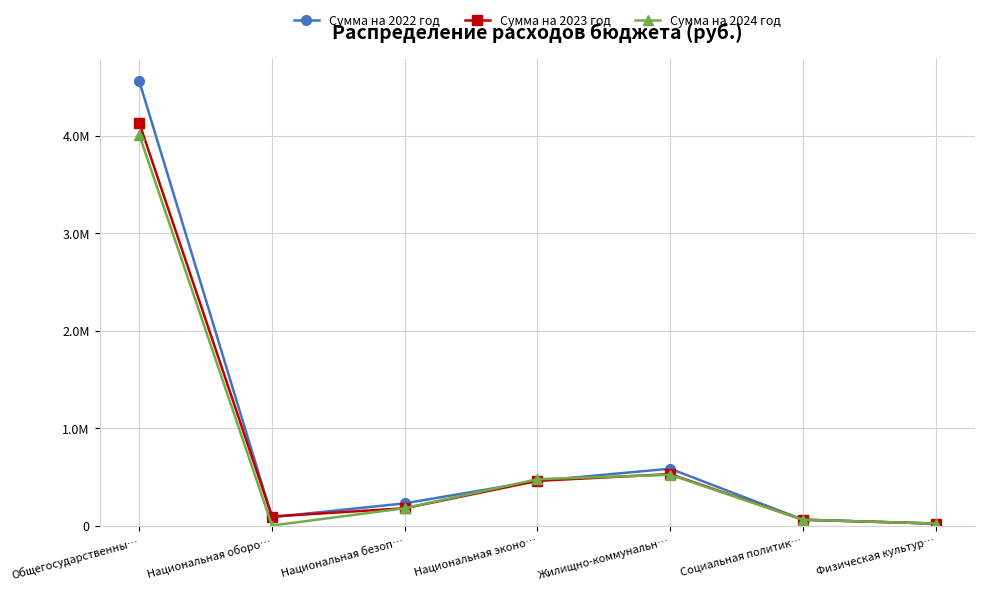

True or false: Сумма на 2022 год has more than 2 interior local peaks.

False